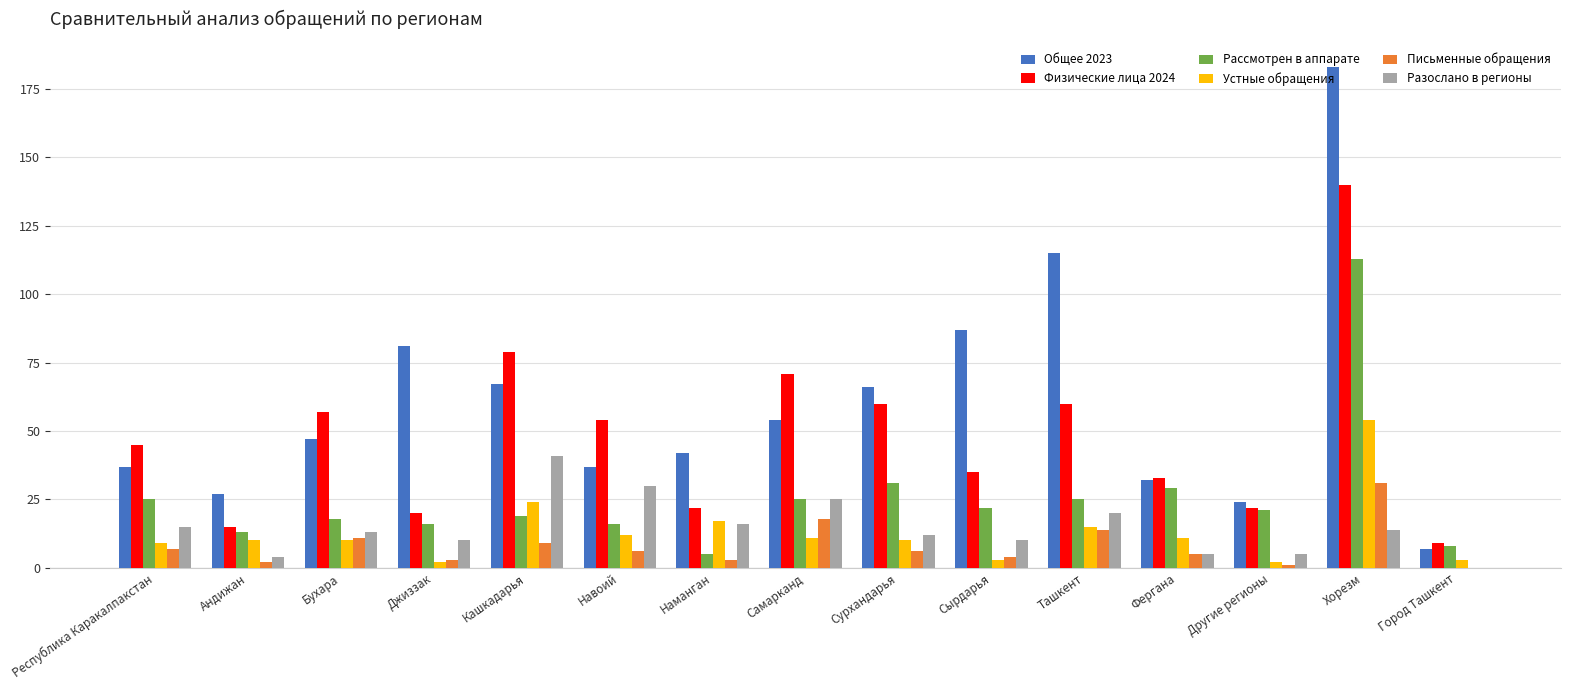

Where is Рассмотрен в аппарате nearest to the value 59?

Сурхандарья